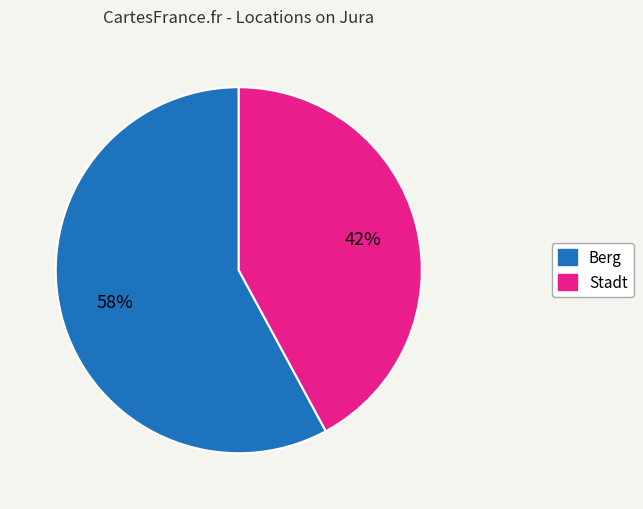

Rank the categories by value from lowest to highest.

Stadt, Berg